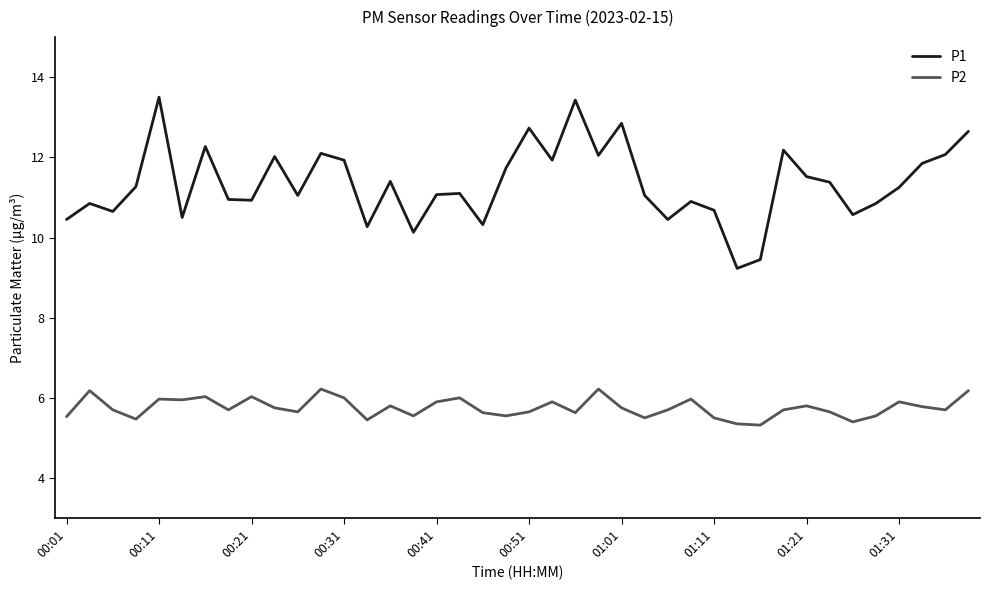

True or false: P1 and P2 cross at least once.

False